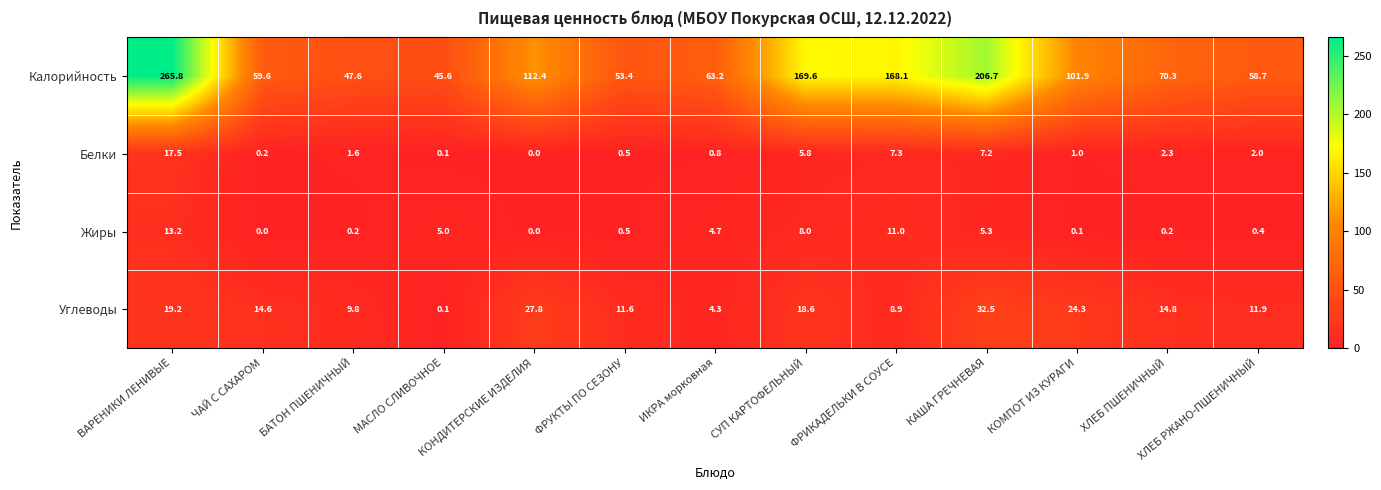

Rank the series by their maximum value, from lowest to highest.

Жиры, Белки, Углеводы, Калорийность